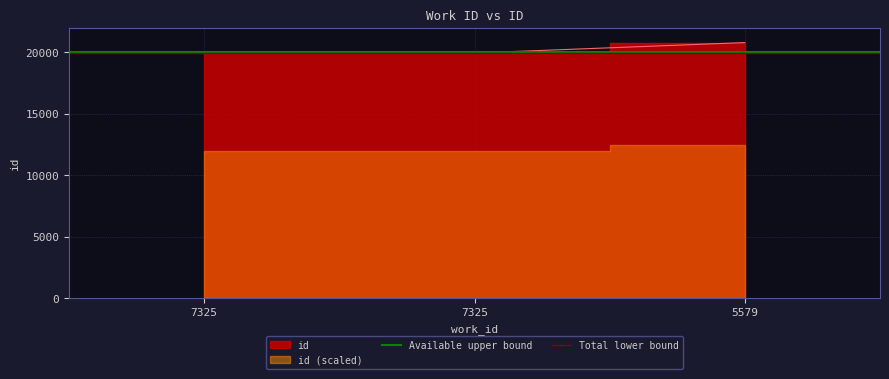

Where is Available upper bound nearest to the value 20000?

7325